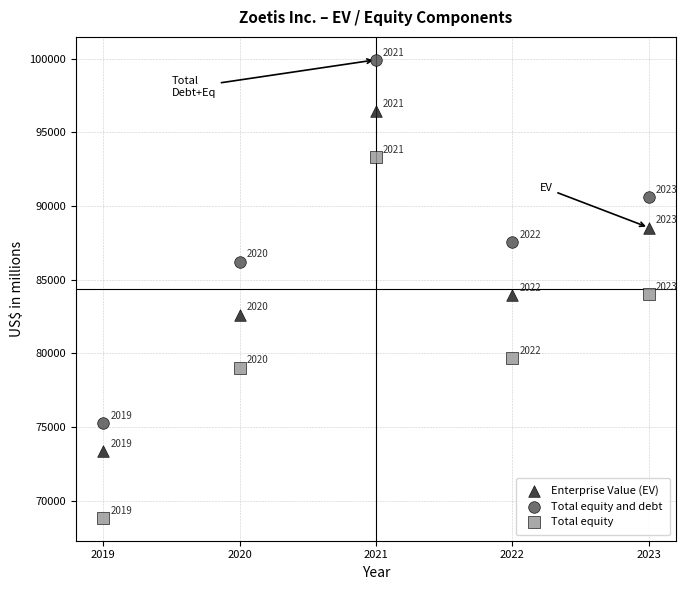

Which series contains the highest Y value?

Total equity and debt